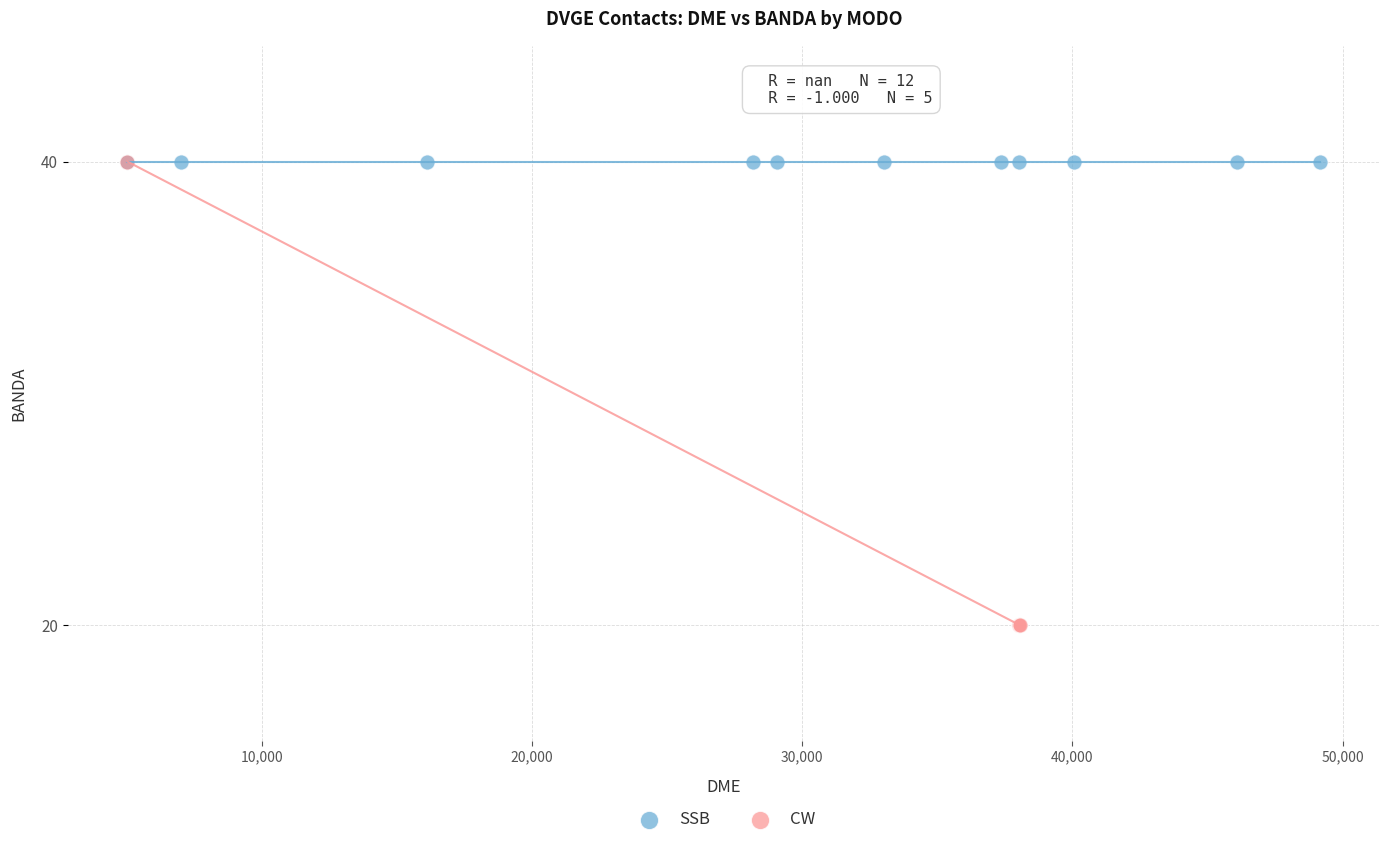

Which series reaches the minimum Y coordinate?

CW